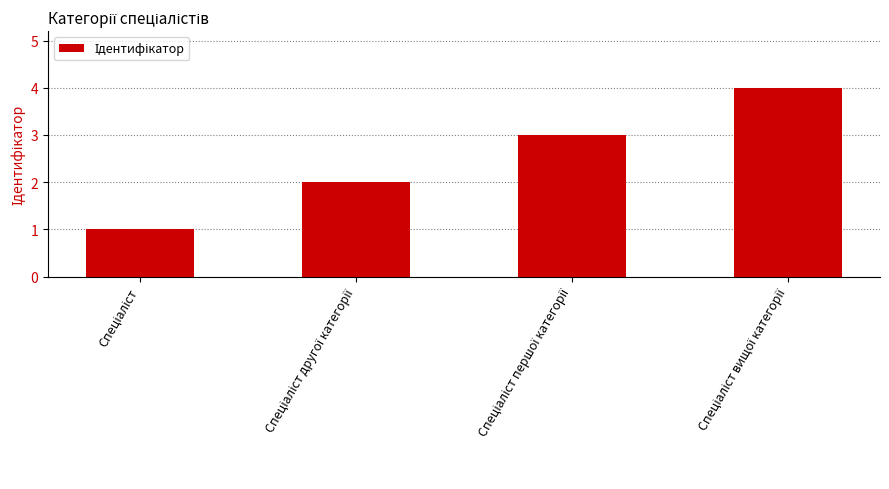

What is the greatest value displayed?

4